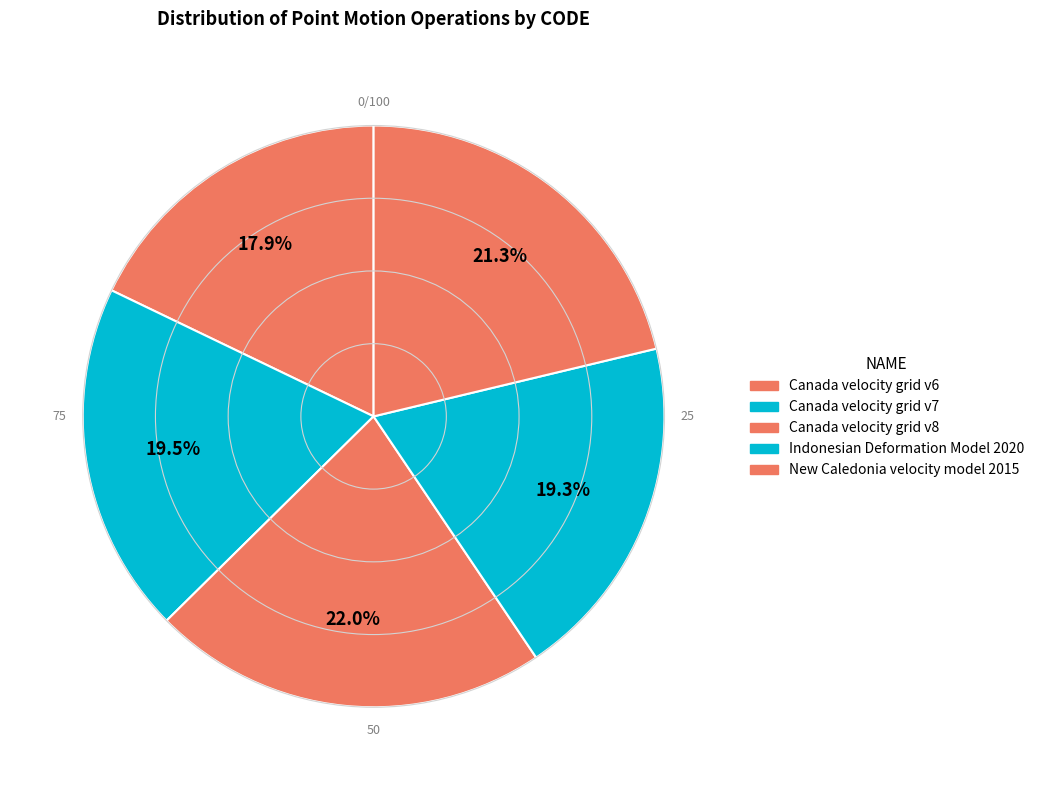

Is there any slice that represents more than half of the pie?

No